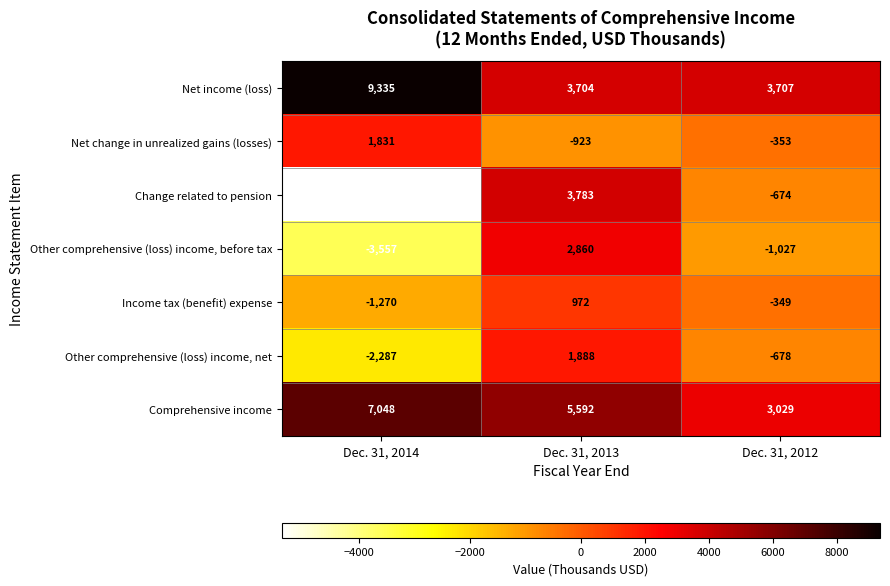

Which series has the largest total across all categories?

Net income (loss)